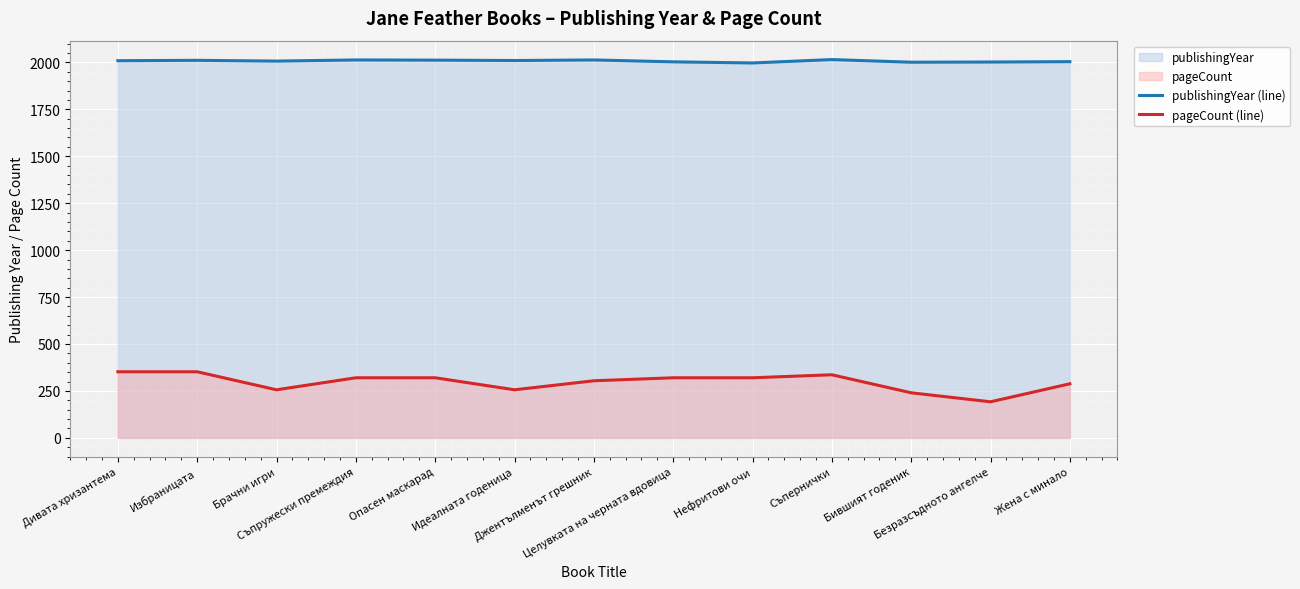

What is the sum of all pageCount (line) values?

3856